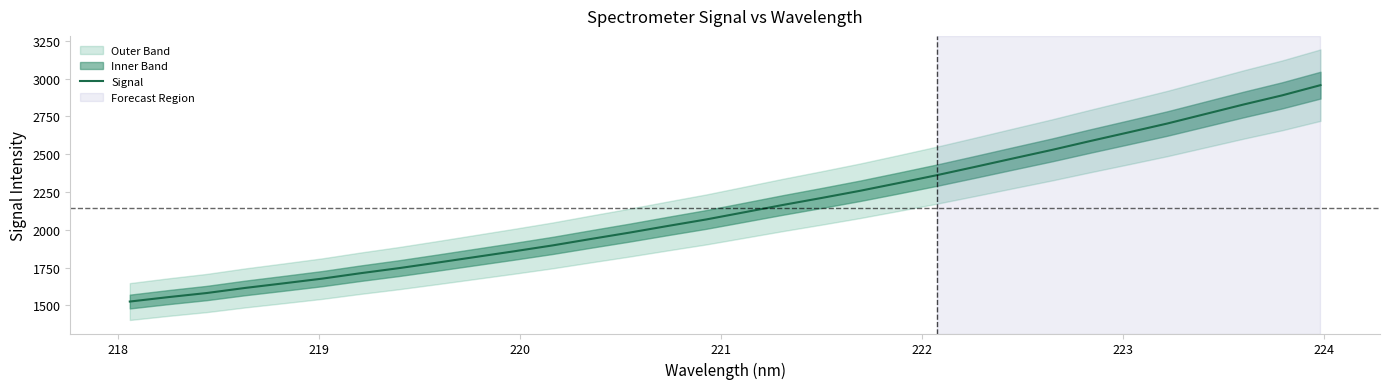

What is the maximum value for Signal?

2957.2